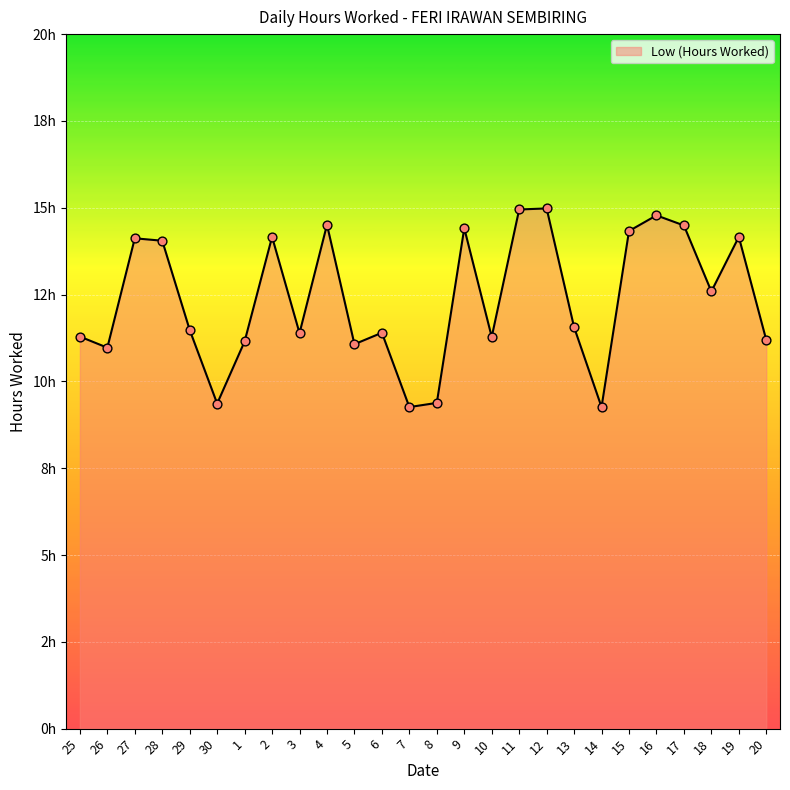

What is the change in value from 12 to 17?

-0.5